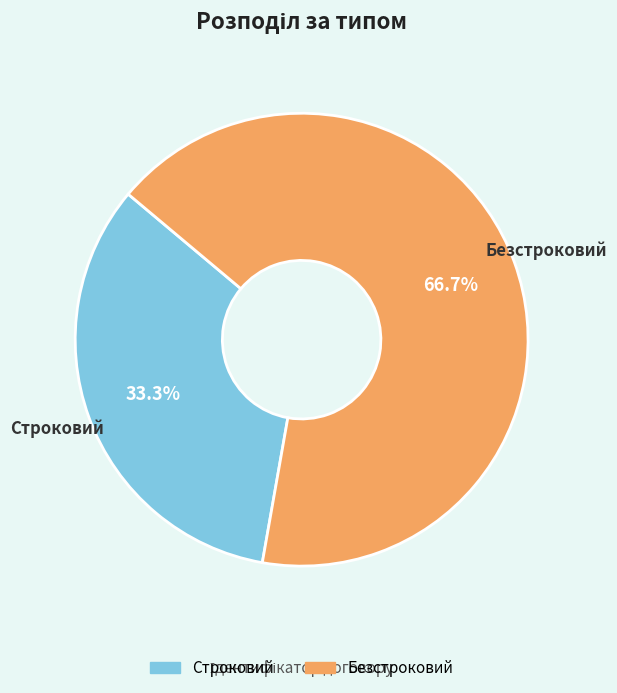

To the nearest percent, what percentage of the pie is Строковий?

33%